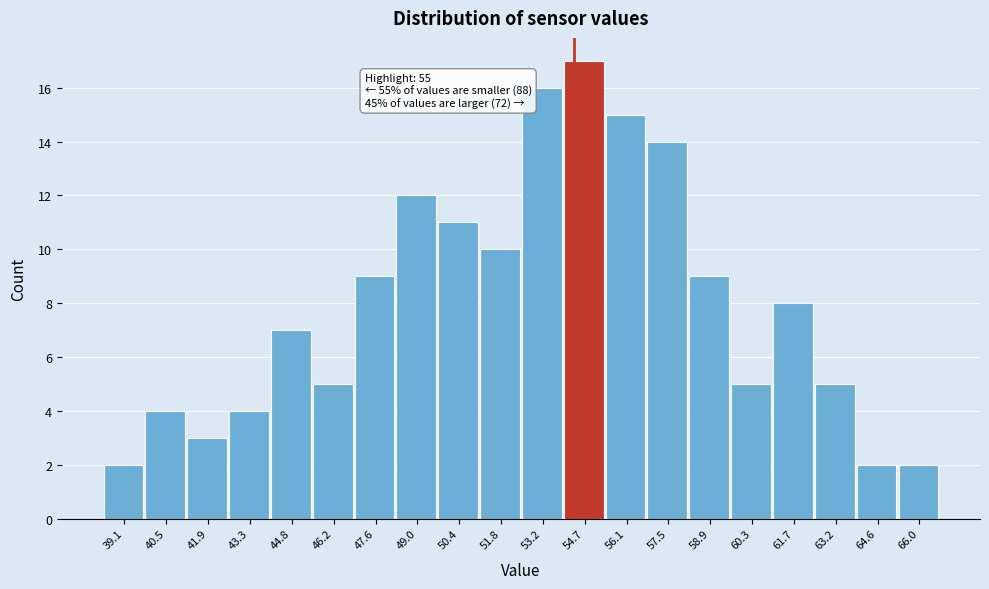

Reading left to right, what are all the values shown in this chart?

39.1=2	40.5=4	41.9=3	43.3=4	44.8=7	46.2=5	47.6=9	49.0=12	50.4=11	51.8=10	53.2=16	54.7=17	56.1=15	57.5=14	58.9=9	60.3=5	61.7=8	63.2=5	64.6=2	66.0=2